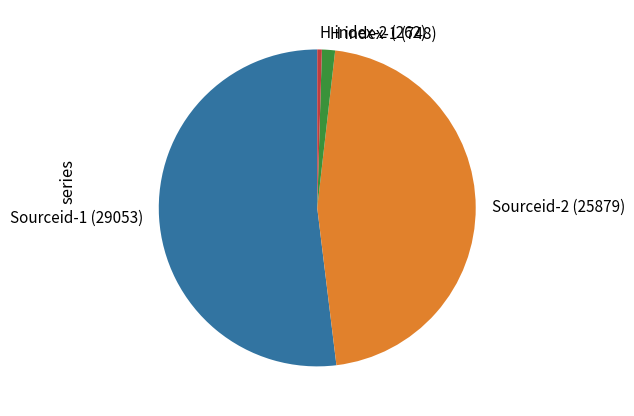

Which category has the biggest portion of the pie?

Sourceid-1 (29053)